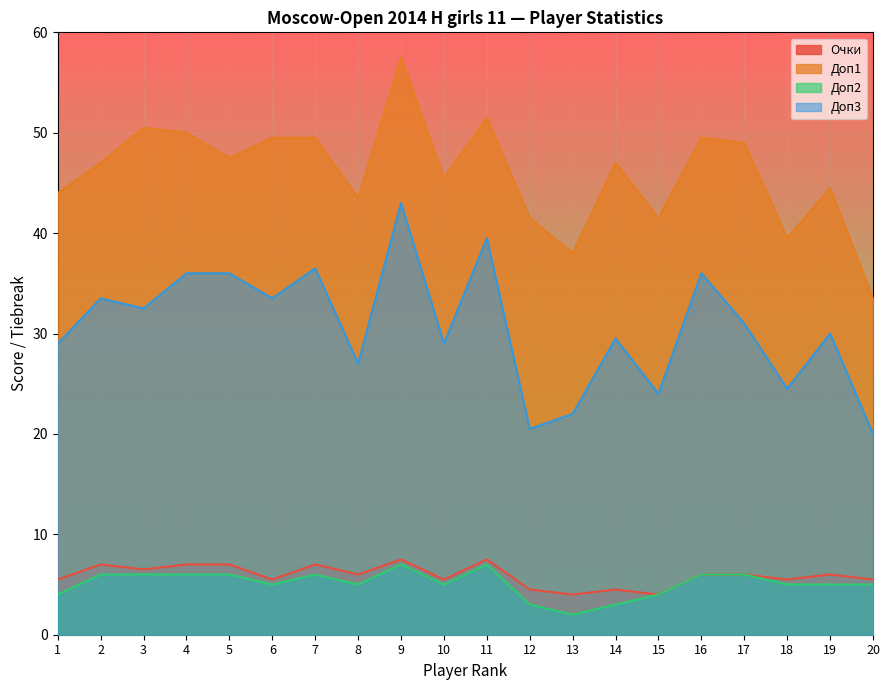

Which label corresponds to the smallest value in the chart?

13